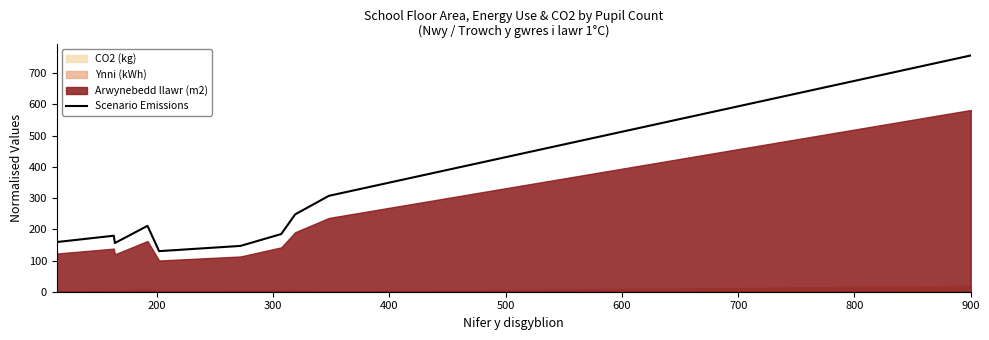

What is the maximum value for Scenario Emissions?

756.9